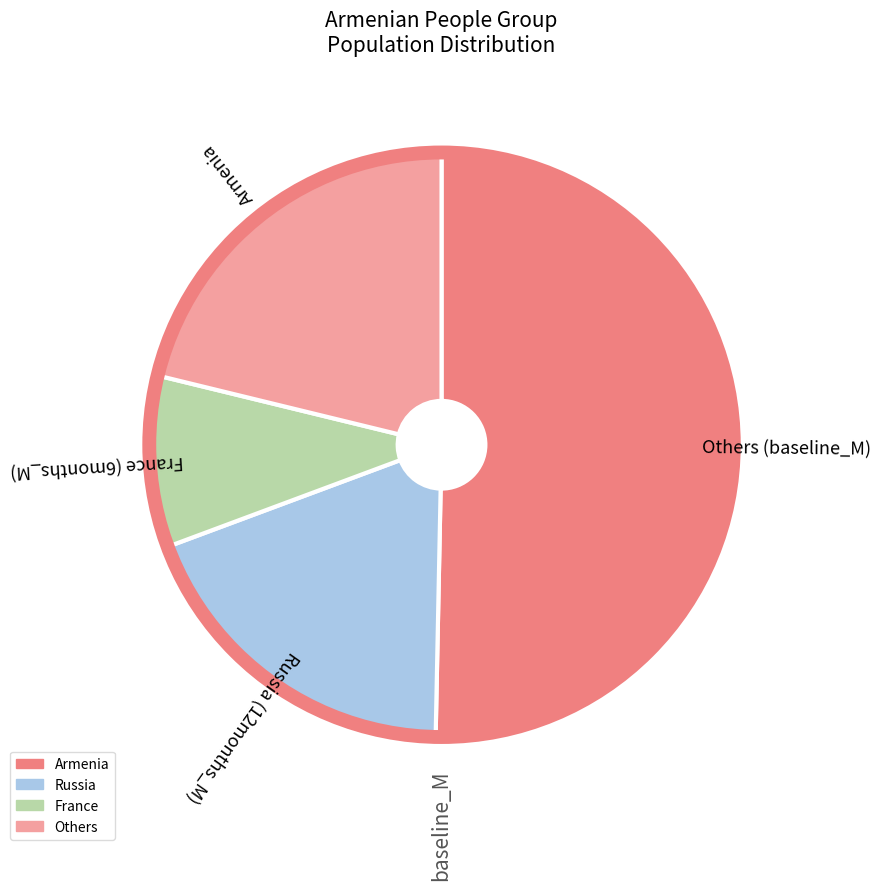

Is there a majority slice in this chart?

Yes